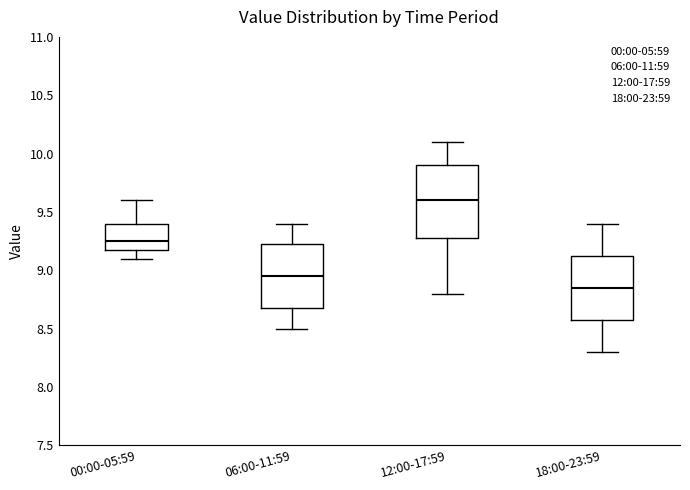

Which box is the tallest, from its lower edge to its upper edge?

12:00-17:59